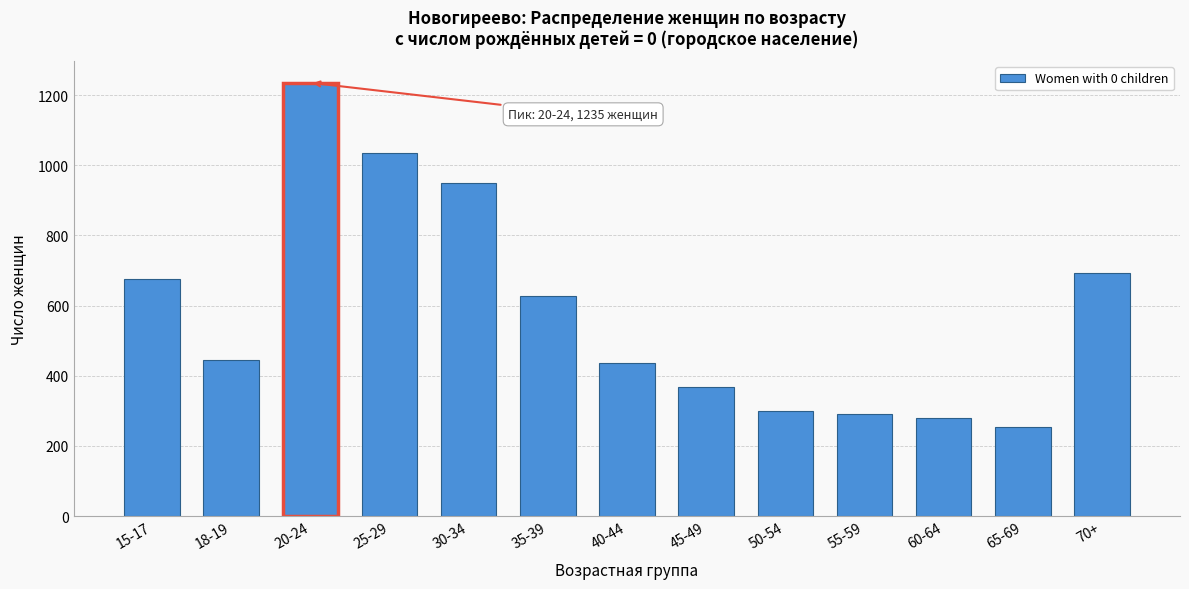

Reading left to right, what are all the values shown in this chart?

675	445	1235	1034	948	626	436	367	299	292	278	253	693